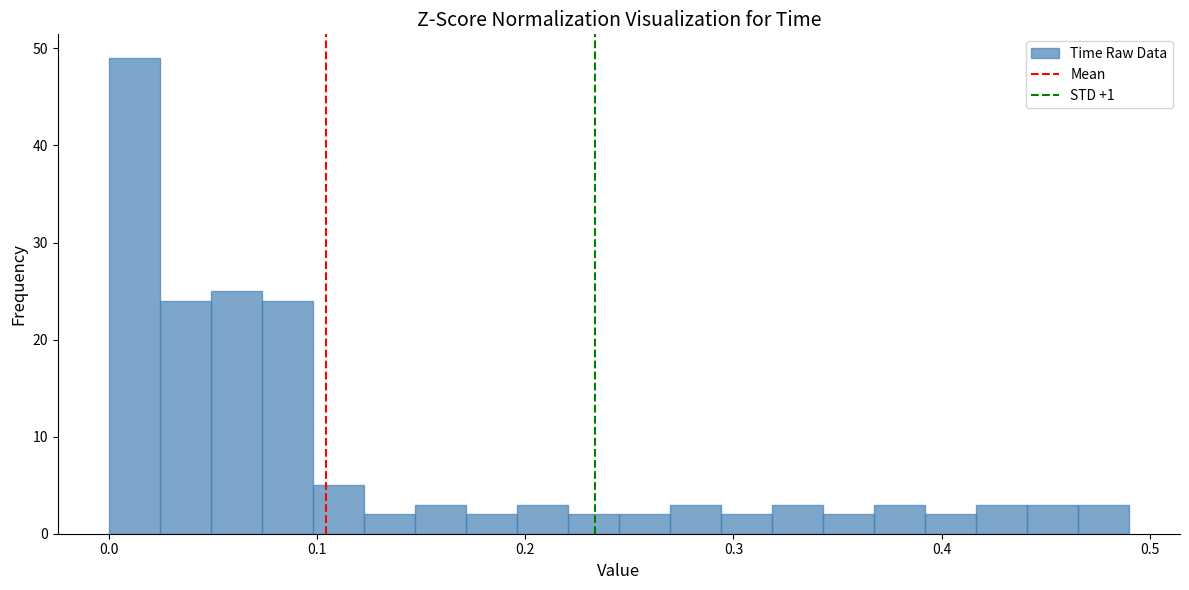

Read against the x-axis, roughly where is the centre of the tallest bar?

0.01